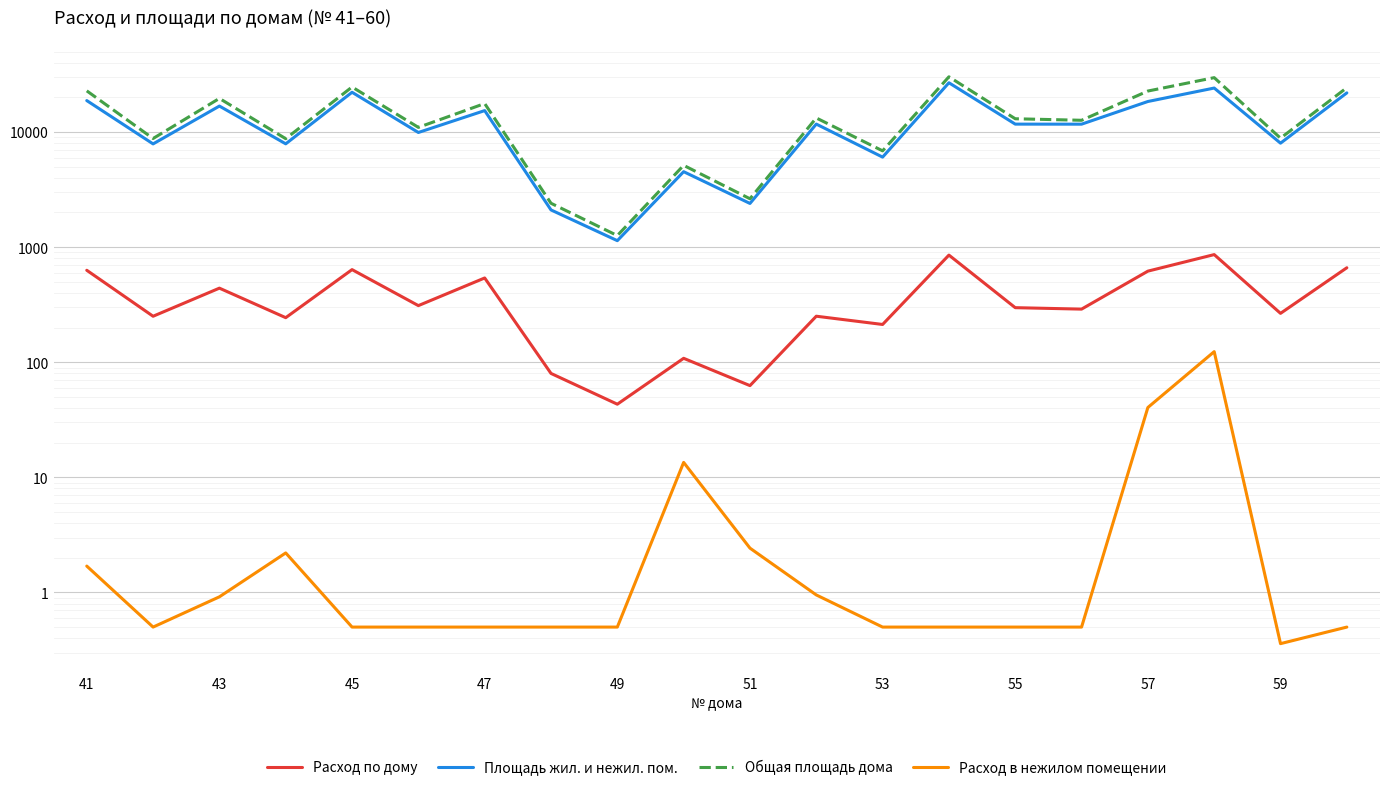

How many lines are shown in the chart?

4